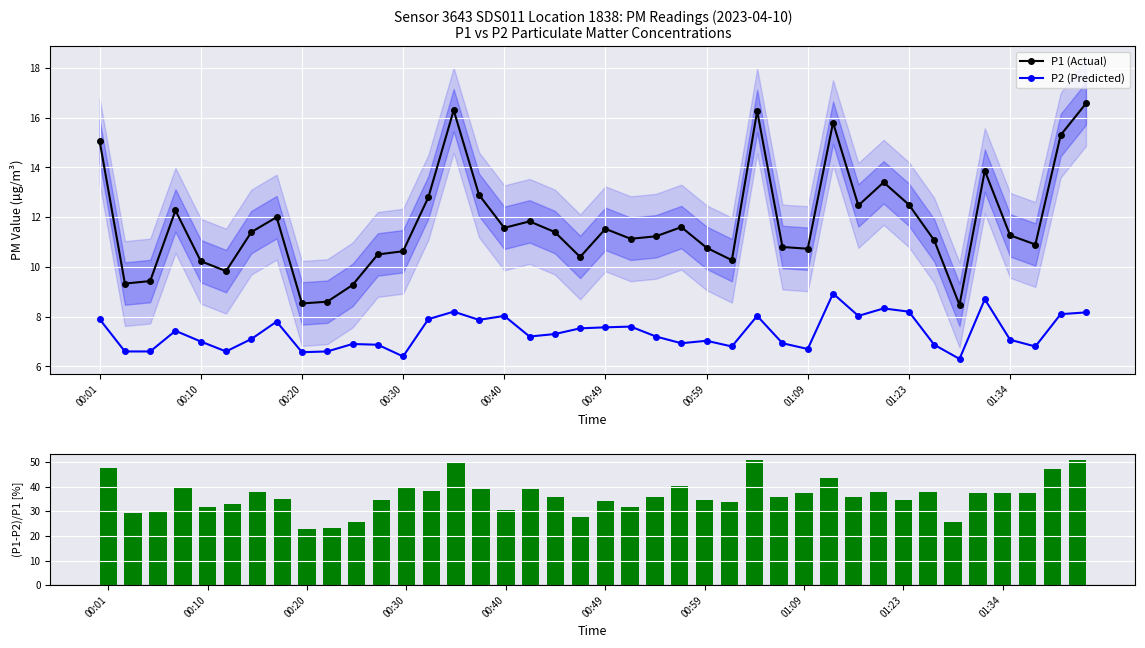

Rank the series by their maximum value, from lowest to highest.

P2 (Predicted), P1 (Actual), (P1-P2)/P1 [%]